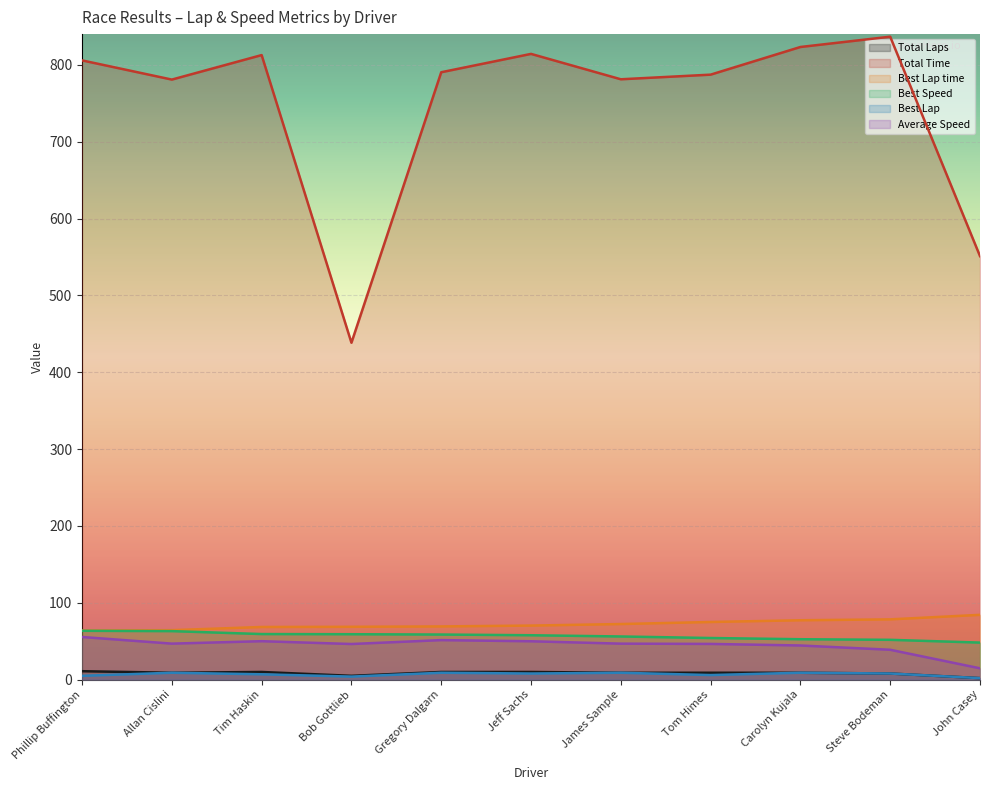

Reading left to right, transcribe all the data shown in this chart.

Total Laps: 11.0	9.0	10.0	5.0	10.0	10.0	9.0	9.0	9.0	8.0	2.0
Total Time: 805.8	780.8	812.7	438.4	790.4	814.3	781.2	787.2	823.2	836.6	551.1
Best Lap time: 64.0	64.4	68.5	68.8	69.3	70.4	72.4	75.1	77.3	78.5	84.3
Best Speed: 63.6	63.2	59.3	59.1	58.7	57.8	56.2	54.2	52.6	51.8	48.2
Best Lap: 5.0	9.0	7.0	4.0	9.0	8.0	9.0	6.0	9.0	8.0	2.0
Average Speed: 55.5	46.9	50.1	46.4	51.5	50.0	46.9	46.5	44.5	38.9	14.8